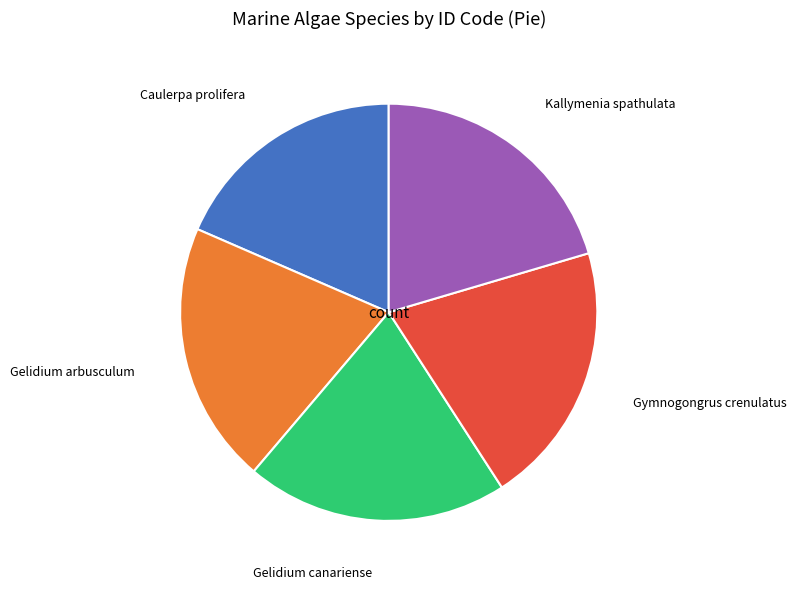

Count the number of slices in the pie.

5